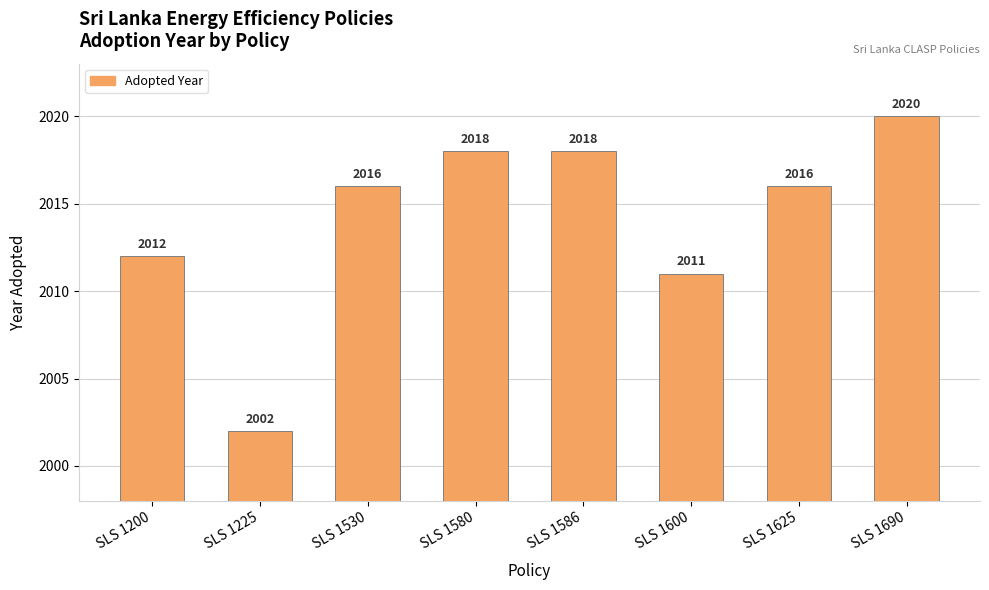

At which label is the value closest to 2011?

SLS 1600